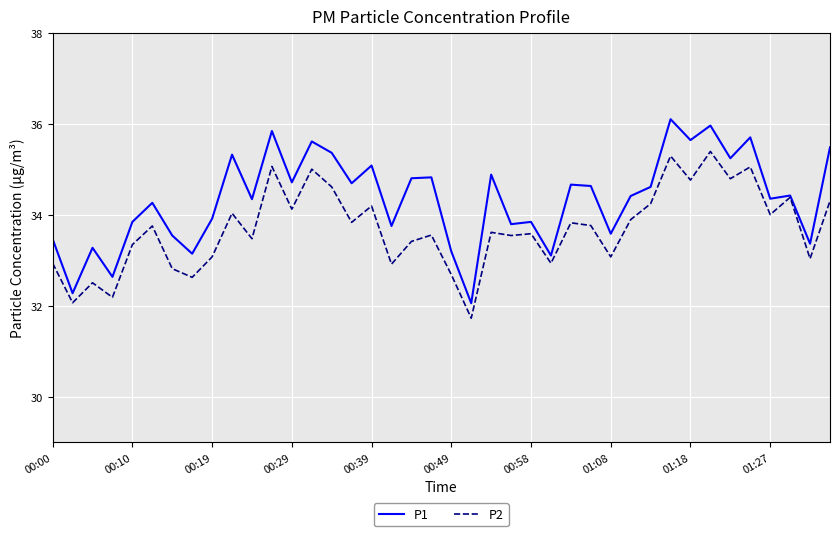

What is the maximum value for P2?

35.4